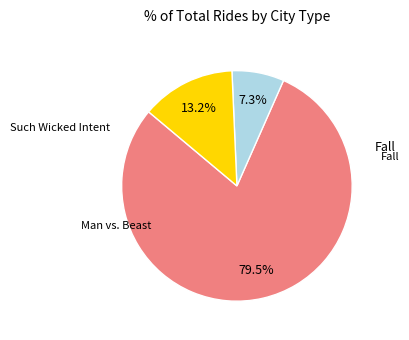

Is there a majority slice in this chart?

Yes